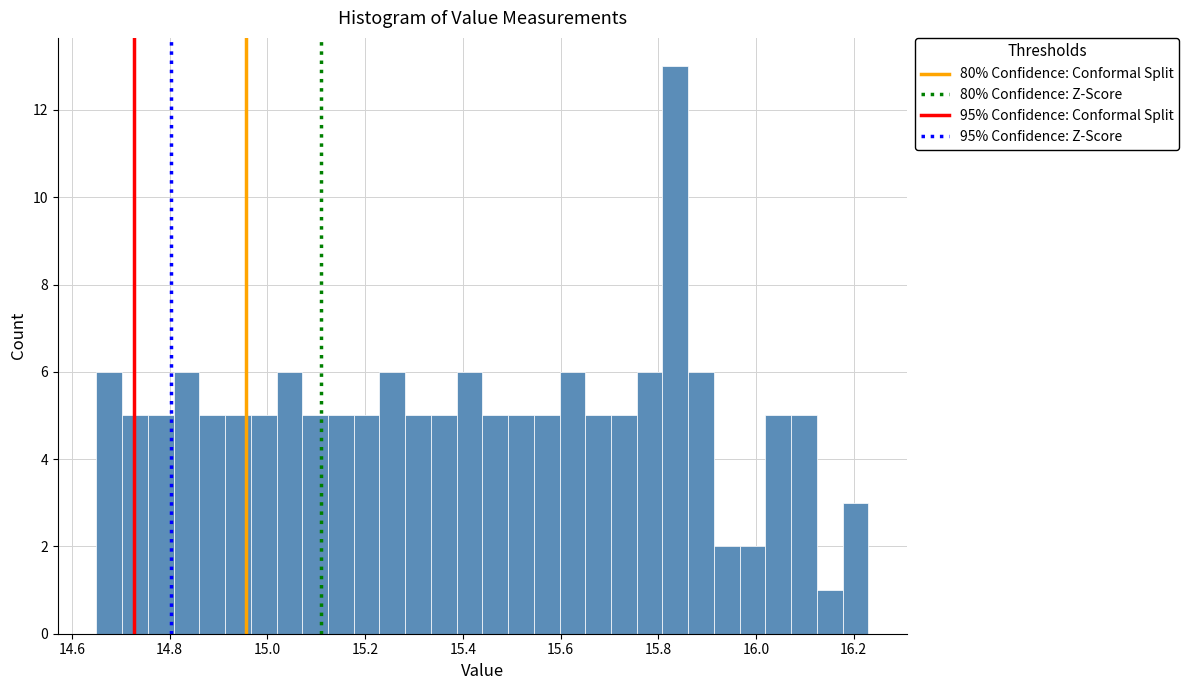

Around what value on the x-axis is the tallest bar? Give the approximate position of its centre, as read against the axis.

15.84